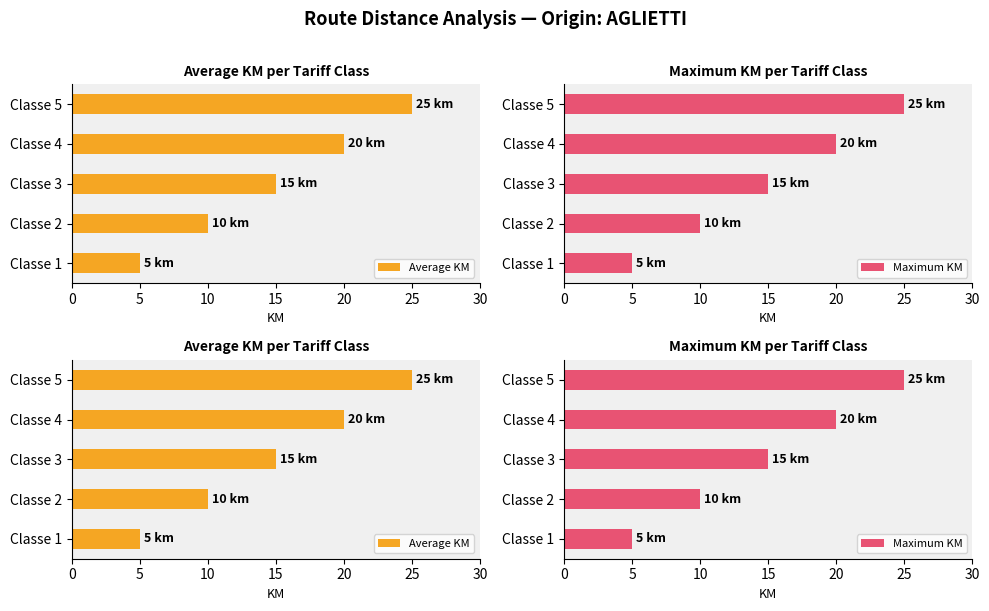

What is the difference between the maximum and minimum values in the Average KM series?

20